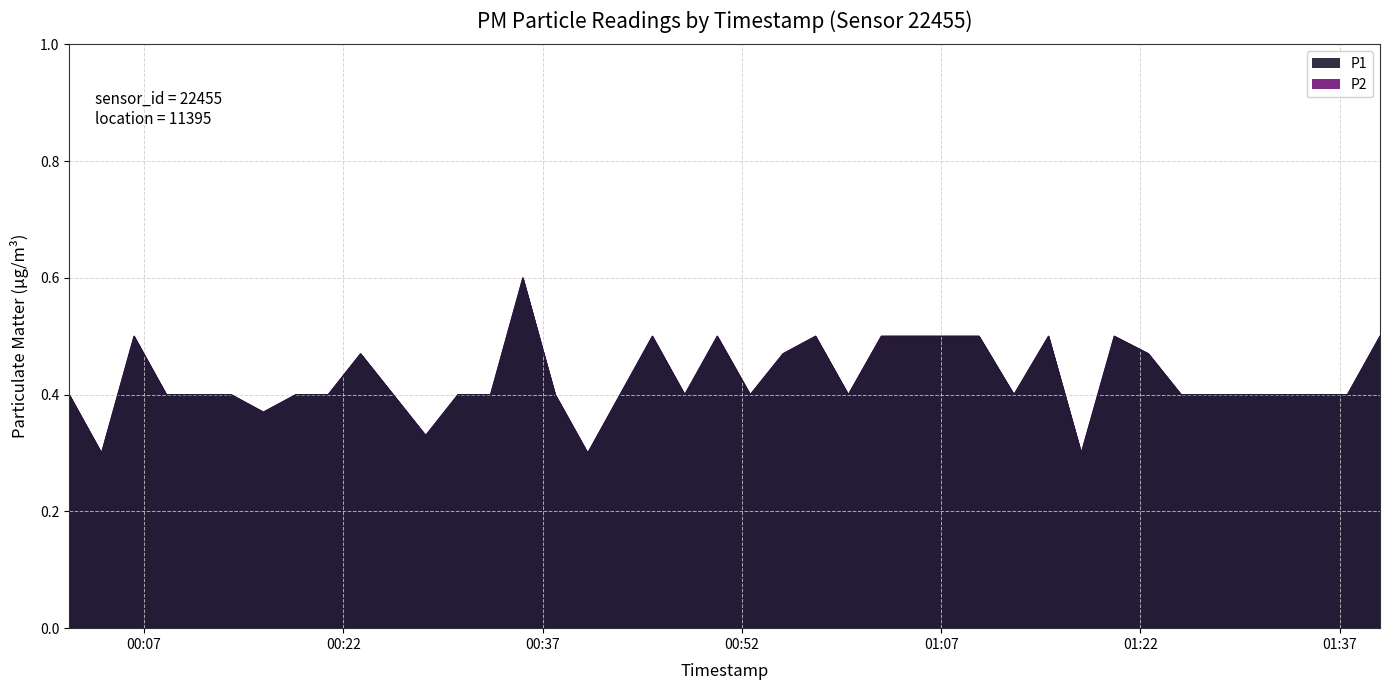

True or false: P2 has a value of 0.4 at 2023-08-21T00:01:22.

True